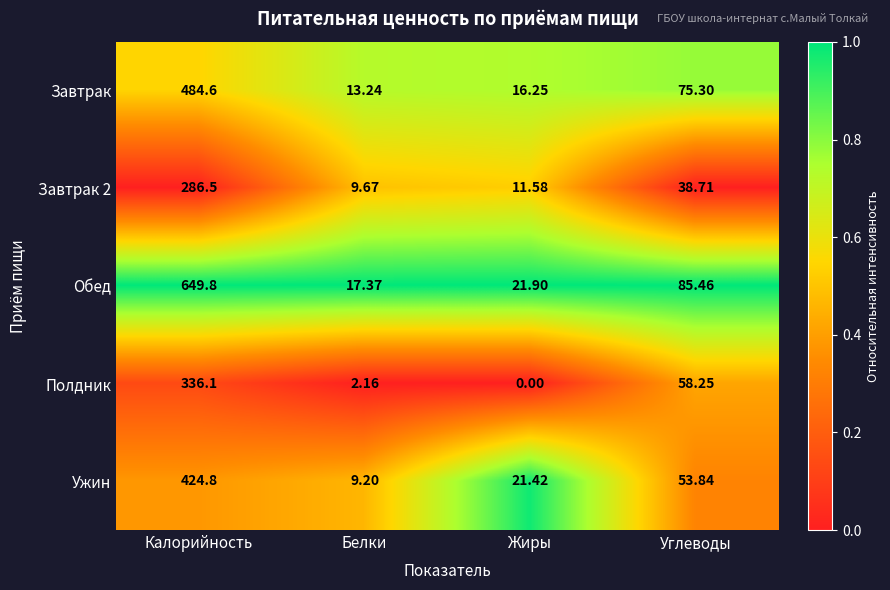

At how many categories does at least one series exceed 0?

4